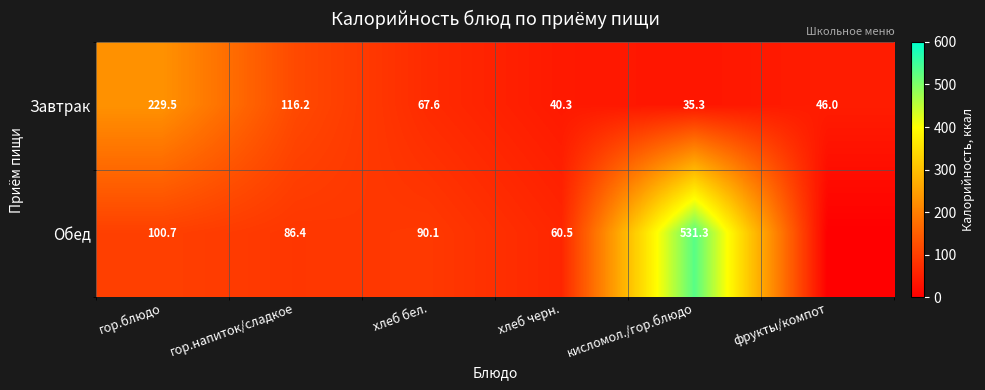

Is it true that Обед equals 302.0 at кисломол./гор.блюдо?

False